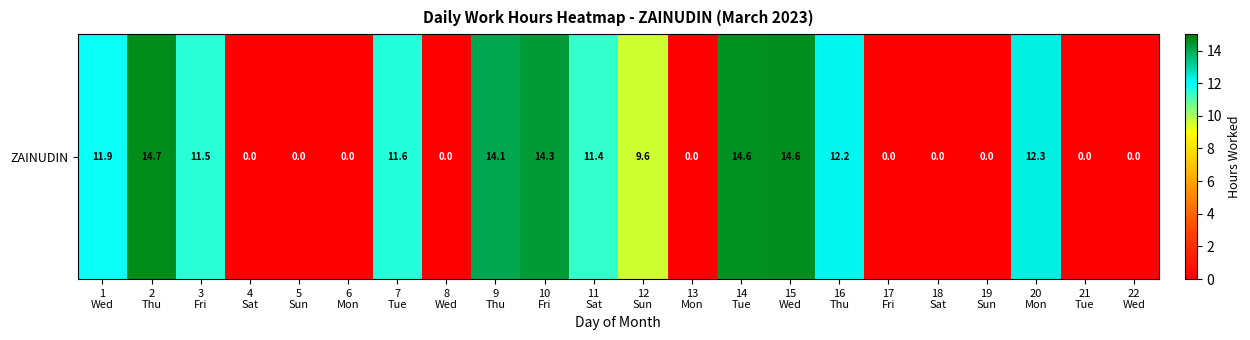

What is the sum of all values?

152.6